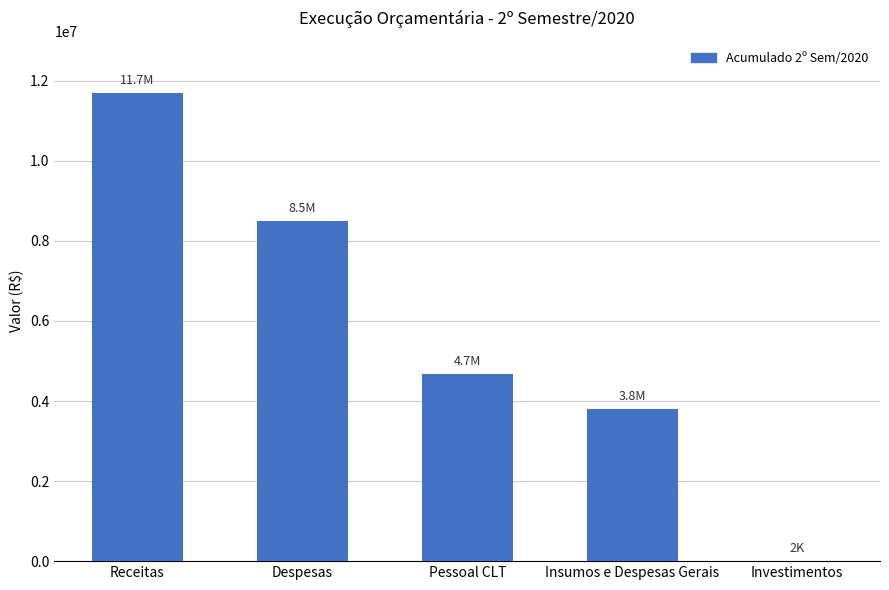

At which label does the data first exceed 4684477?

Receitas